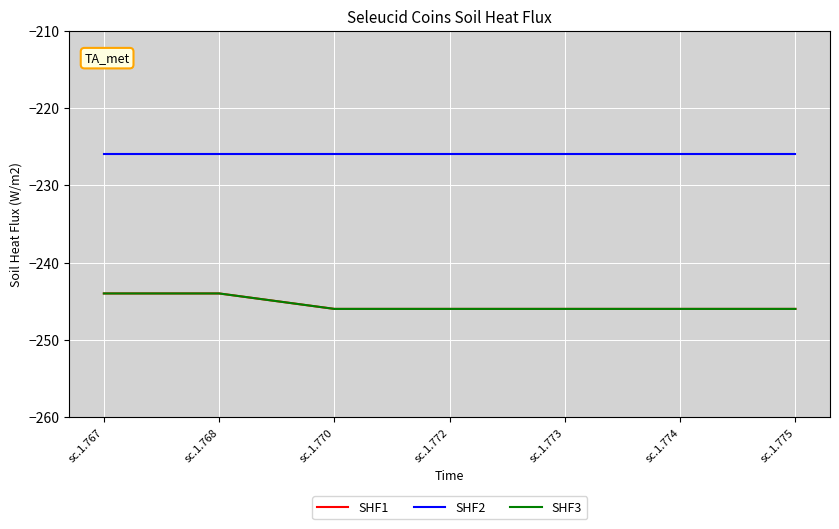

True or false: SHF3 has more than 1 interior local peaks.

False